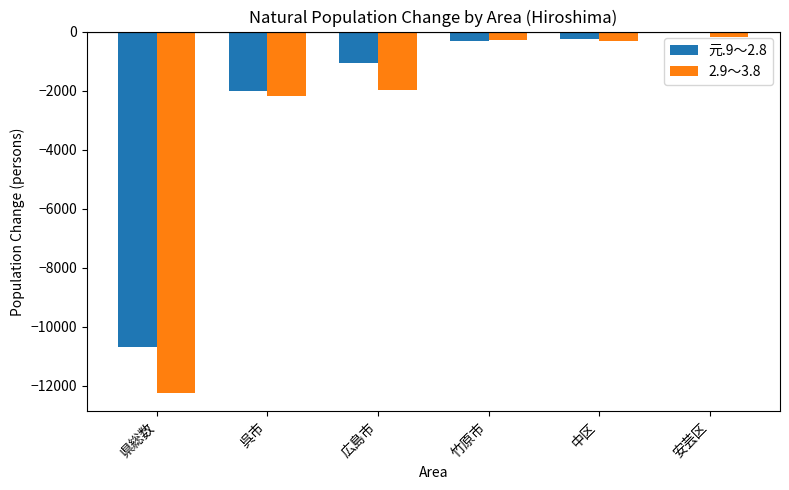

At 広島市, list the series in order from smallest to largest.

2.9～3.8, 元.9～2.8